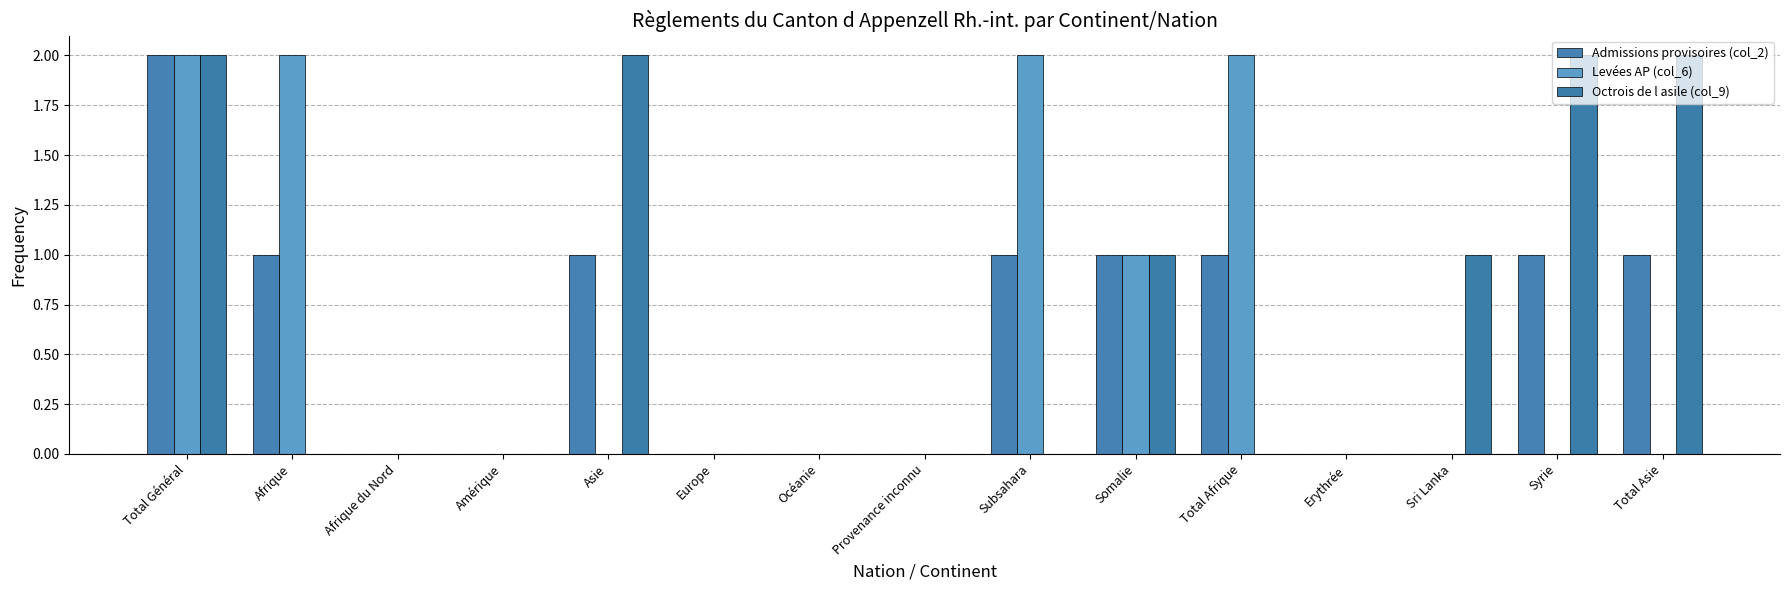

At which label is Octrois de l asile (col_9) closest to 1?

Somalie